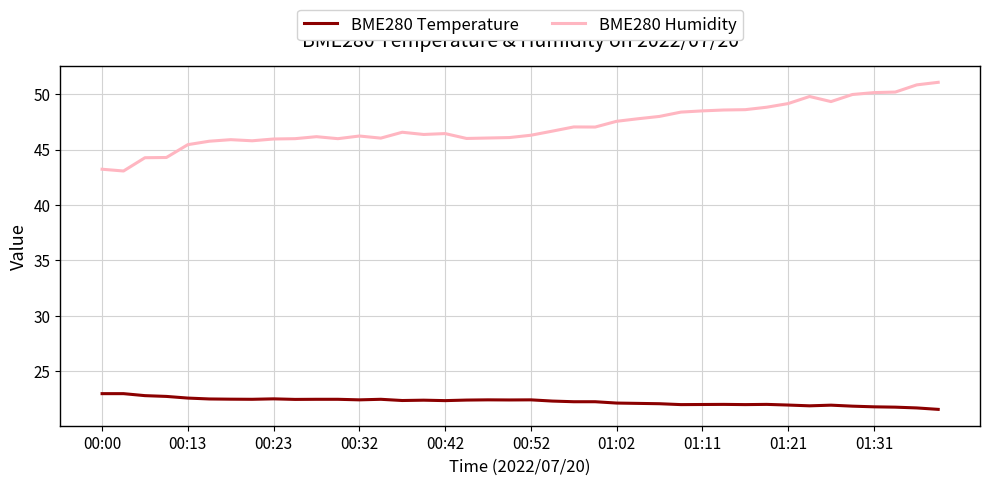

Rank the series by their average value, from highest to lowest.

BME280 Humidity, BME280 Temperature